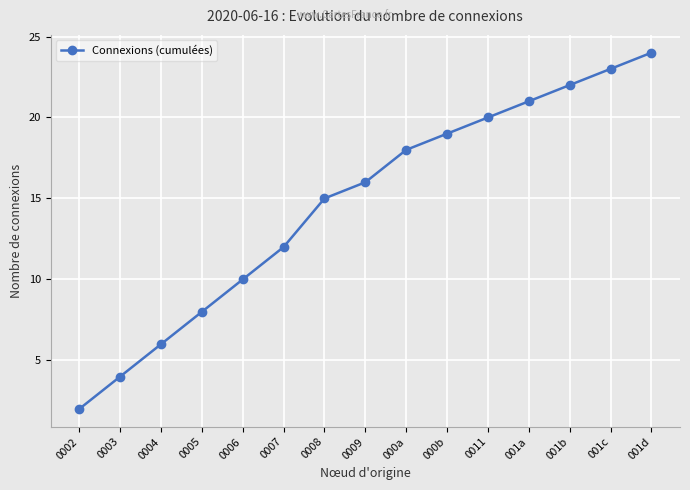

Does the chart have visible grid lines?

Yes